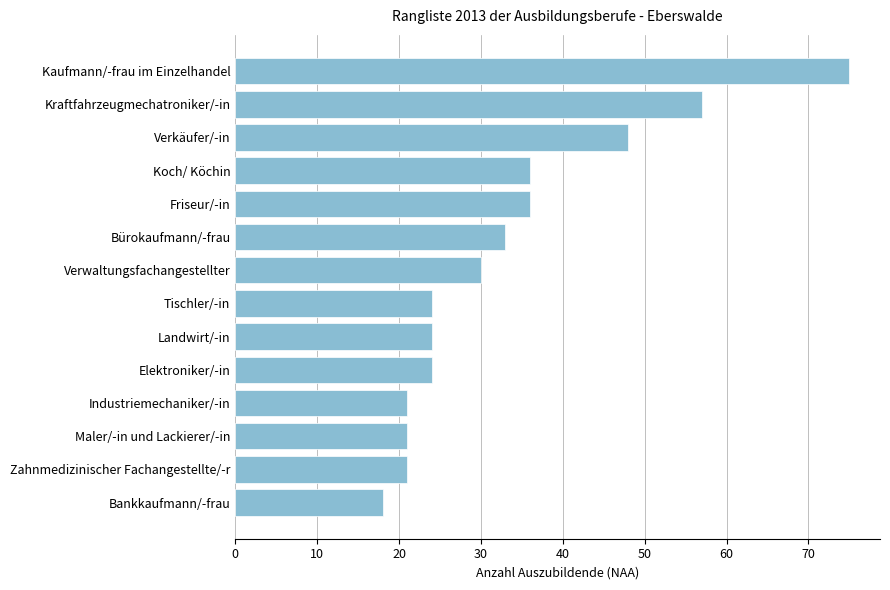

How many distinct data groups are displayed?

1